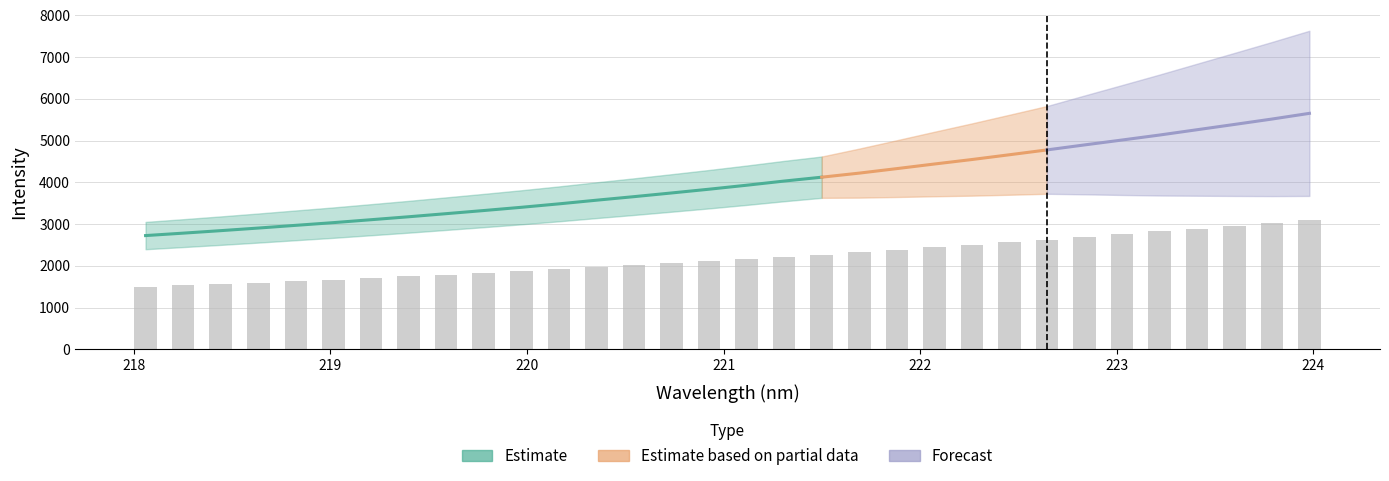

What is the label of the 6th bar from the left?

219